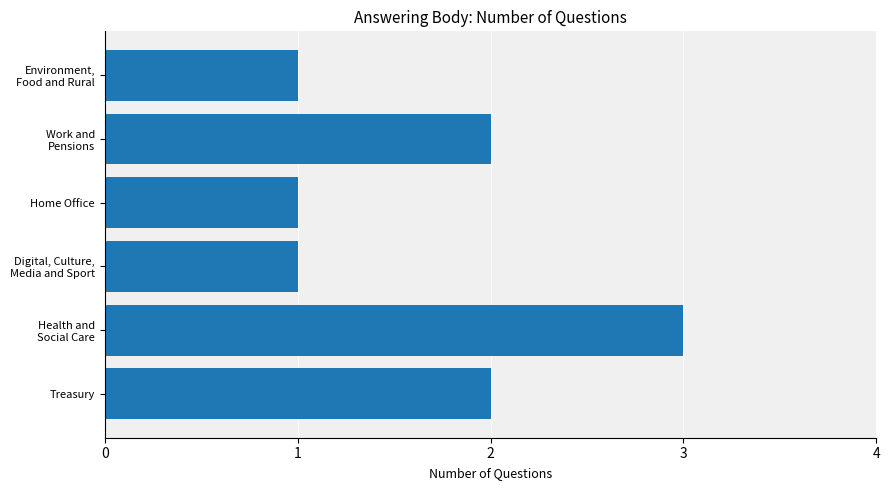

Reading bottom to top, list all the values displayed in this chart.

2	3	1	1	2	1